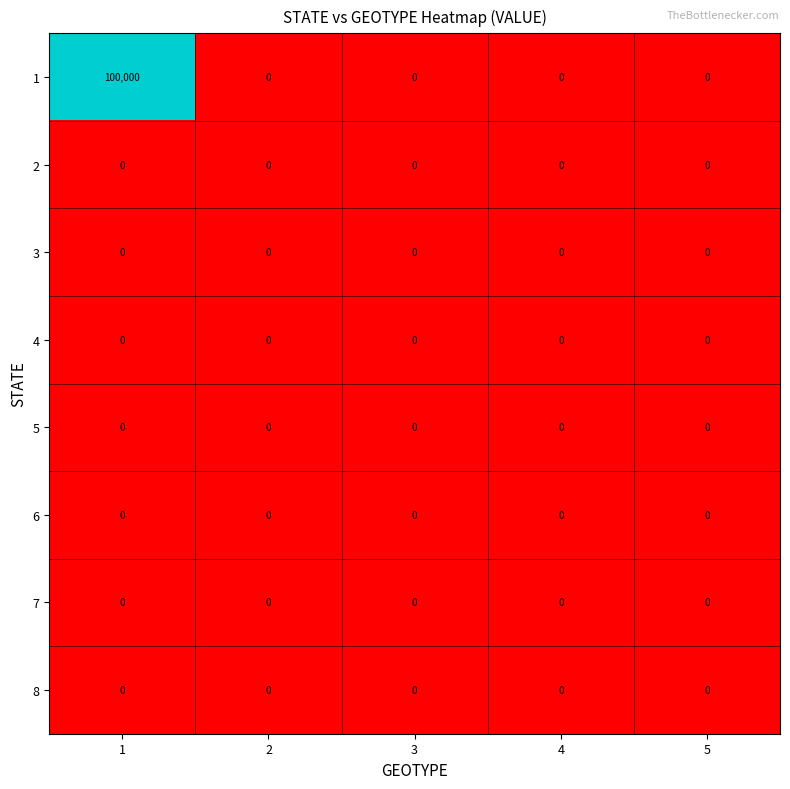

What is the greatest value displayed?

100000